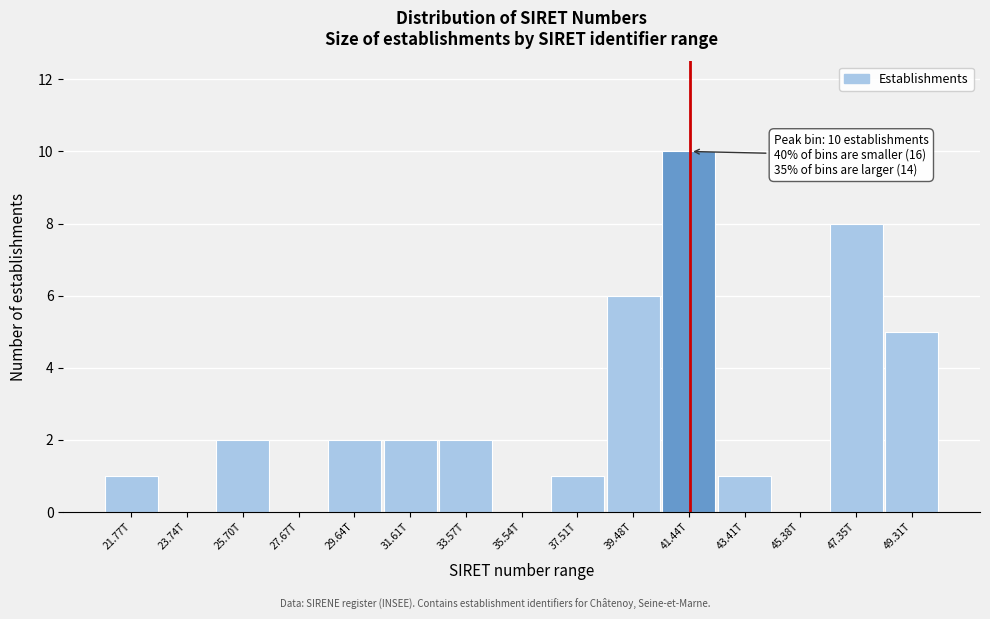

Reading right to left, transcribe all the data shown in this chart.

49.31T=5	47.35T=8	45.38T=0	43.41T=1	41.44T=10	39.48T=6	37.51T=1	35.54T=0	33.57T=2	31.61T=2	29.64T=2	27.67T=0	25.70T=2	23.74T=0	21.77T=1